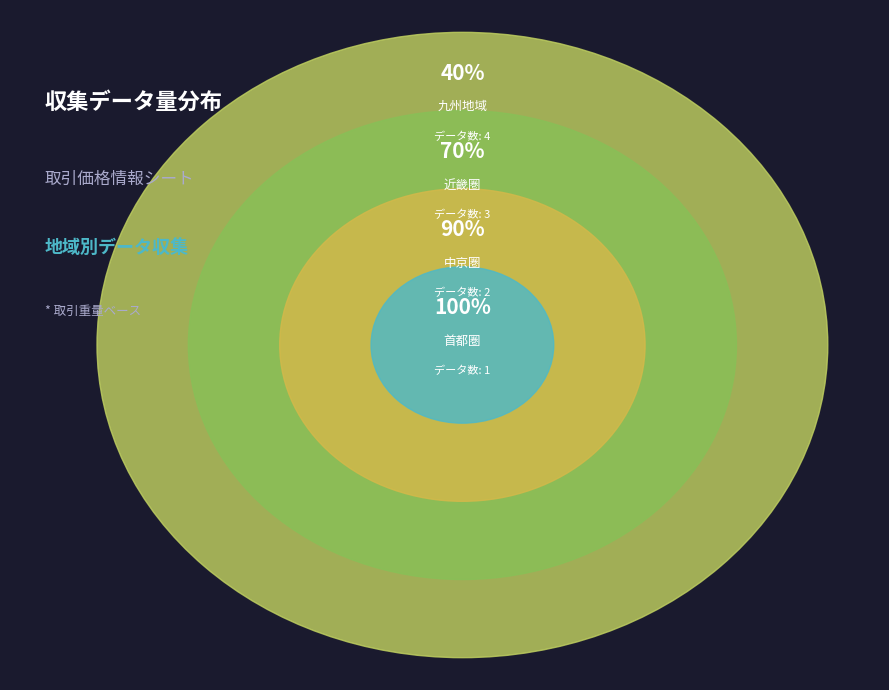

Between 4 and 中京圏, which is larger?

4